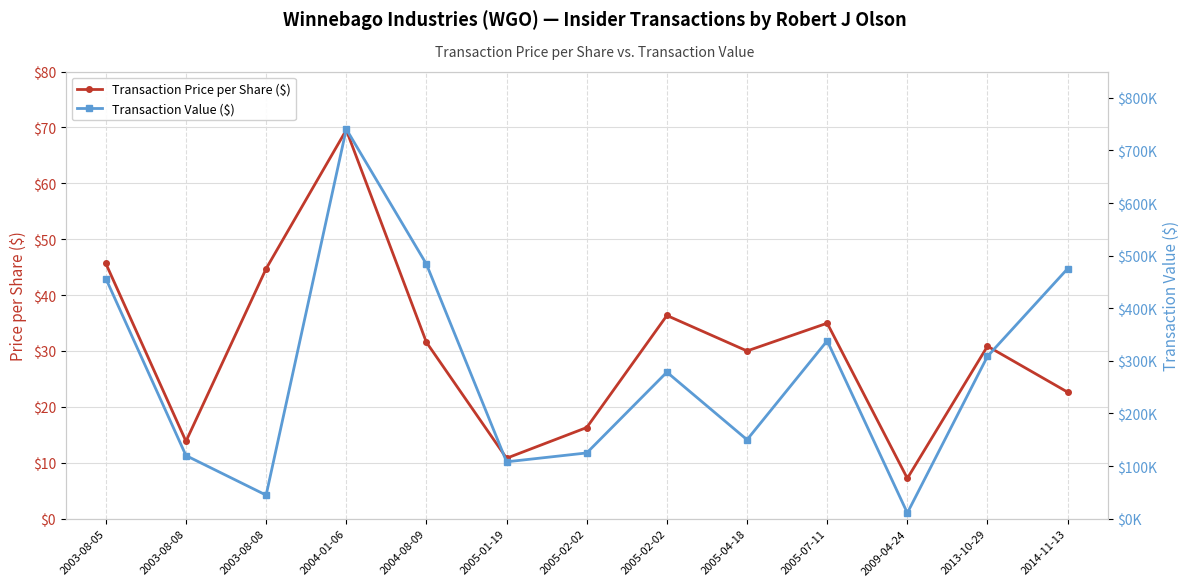

True or false: Transaction Price per Share ($) has a value of 69.5 at 2004-01-06.

True